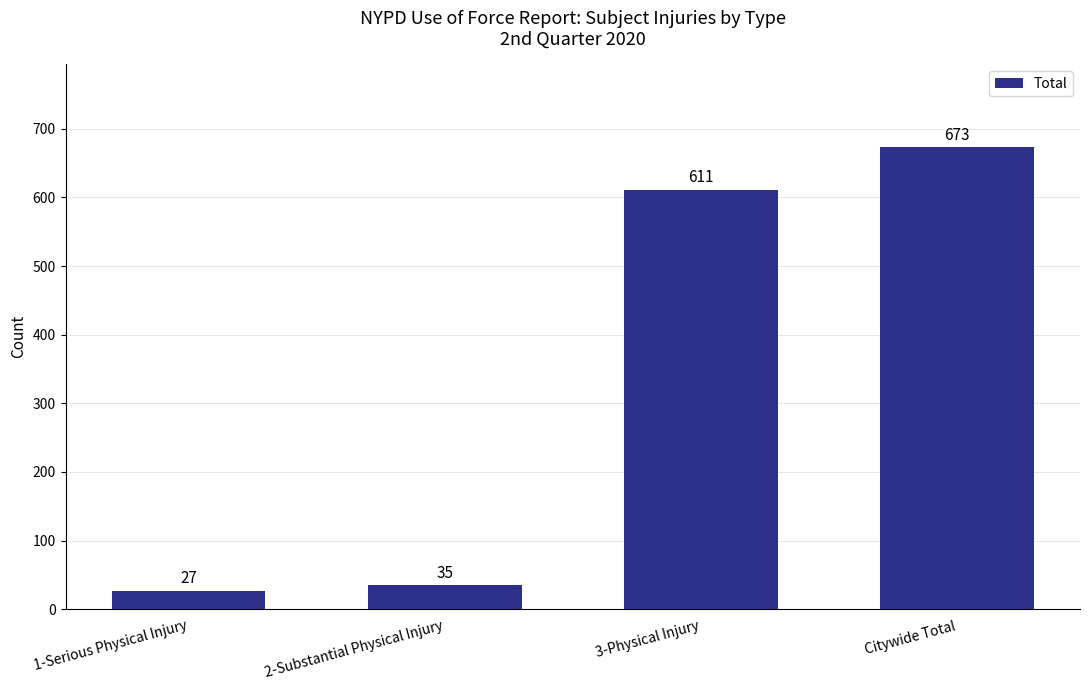

What is the value of the 1st bar from the left?

27